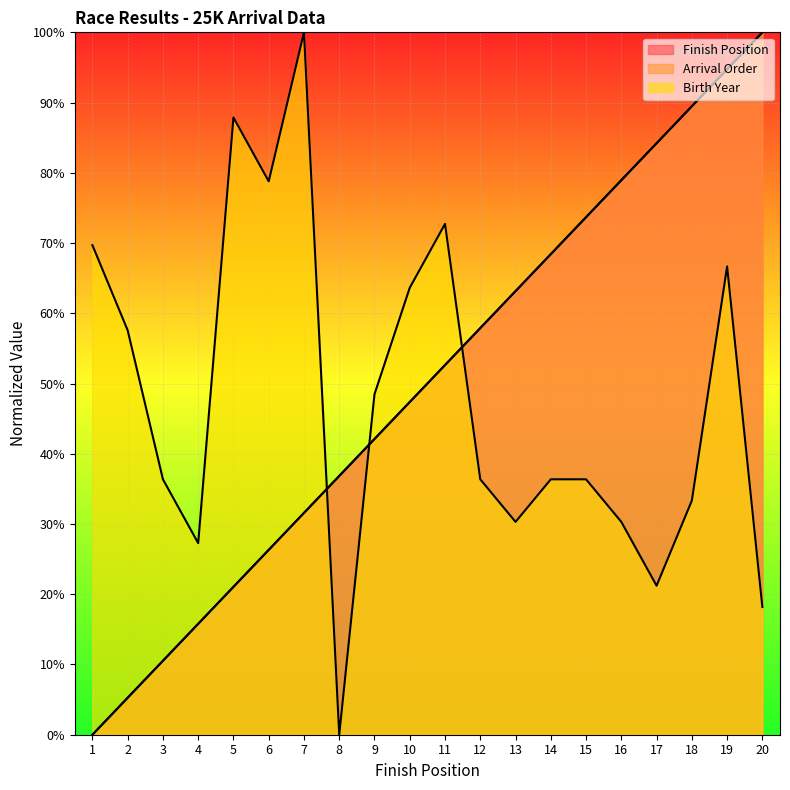

What is the total value across all series at 8?

73.7